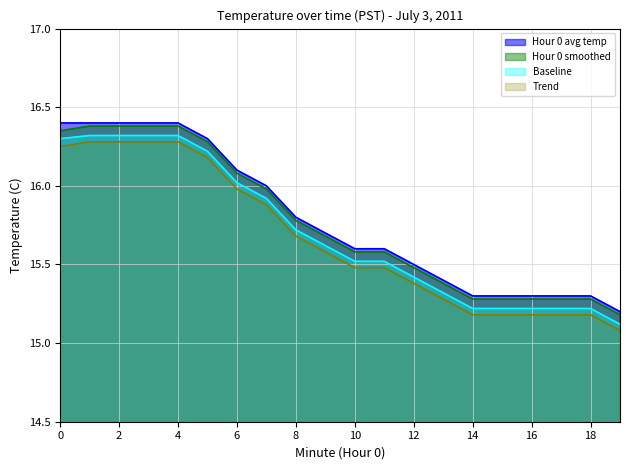

What is the total value across all series at 17?

61.0